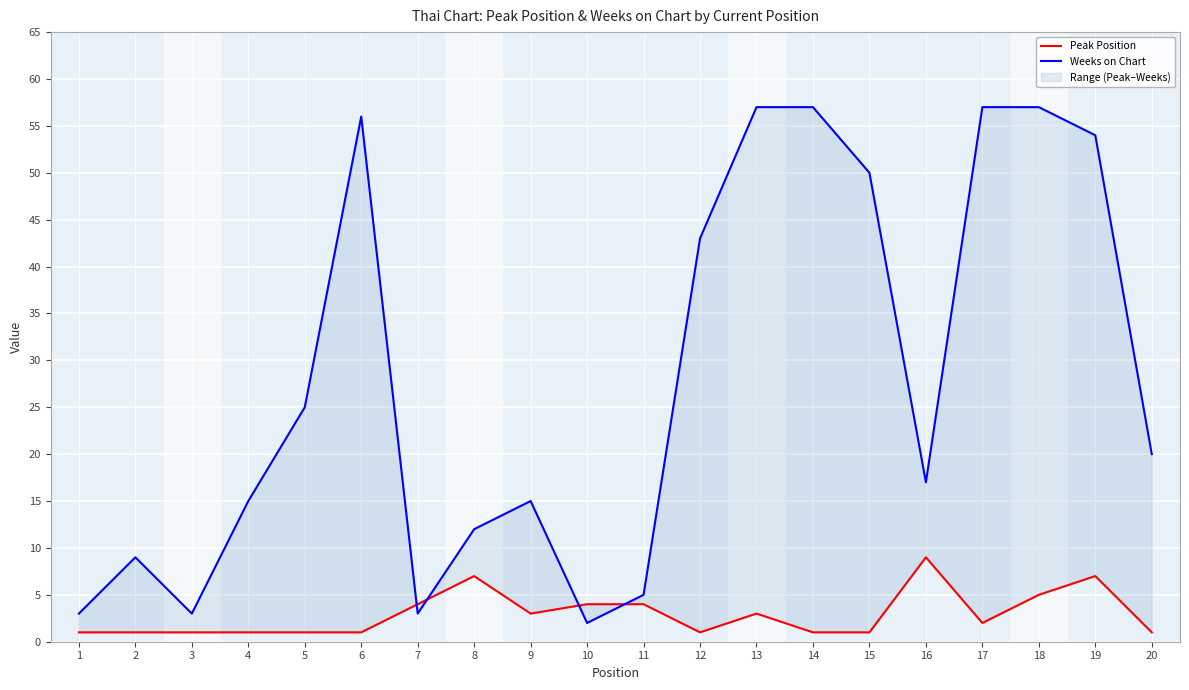

True or false: Weeks on Chart and Peak Position cross at least once.

True